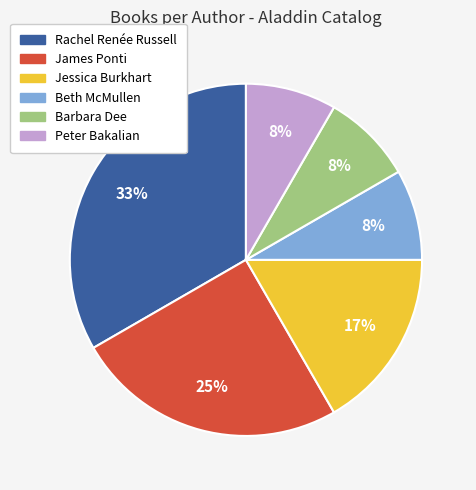

Is there any slice that represents more than half of the pie?

No